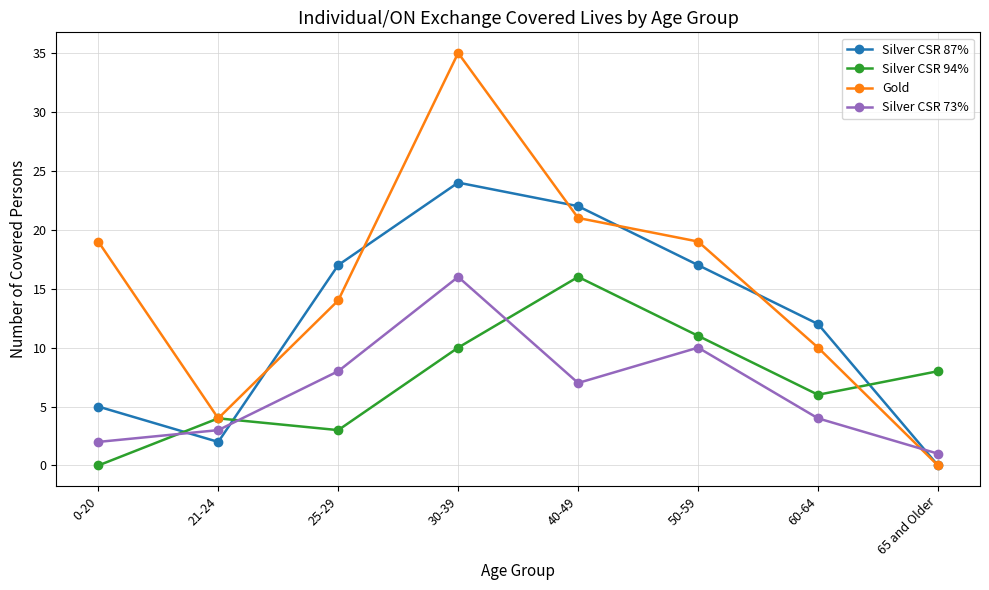

Is it true that Silver CSR 73% equals 1 at 21-24?

False